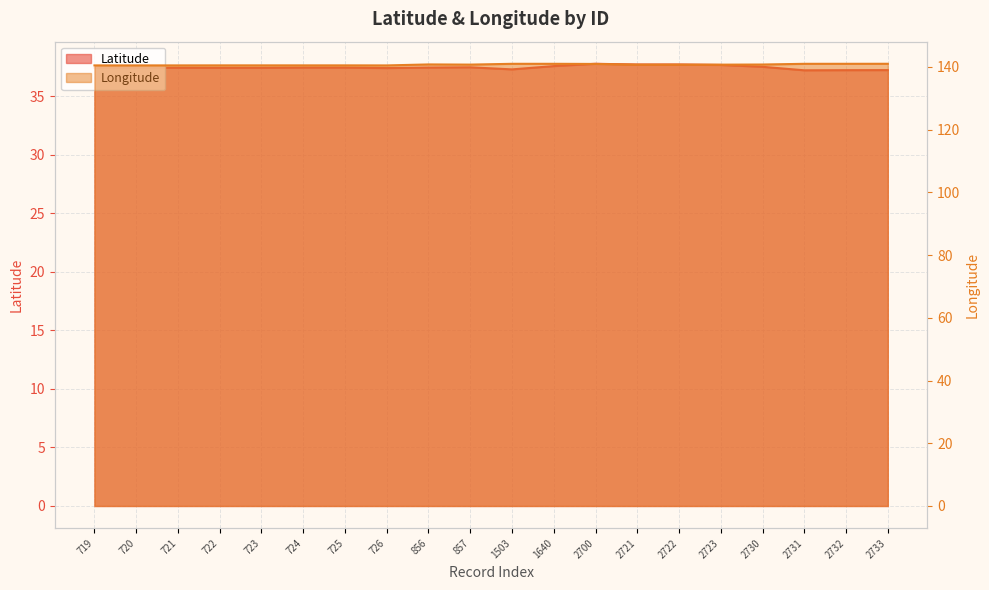

What is the smallest value displayed?

37.2